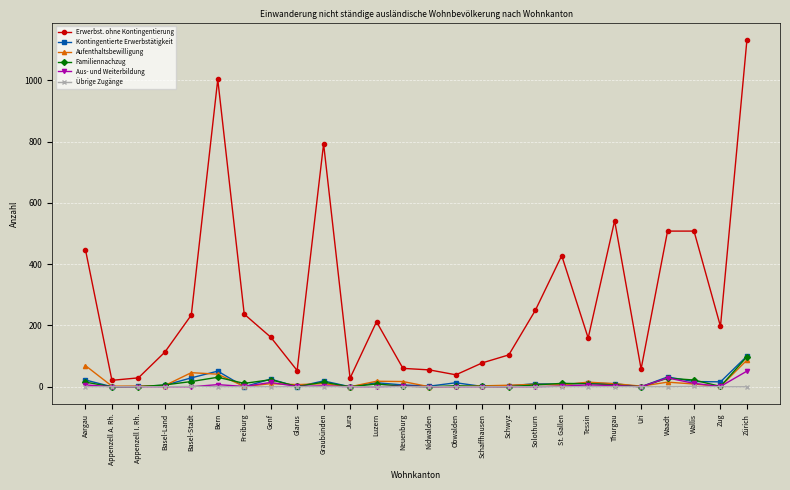

How many data points does each series have?

26